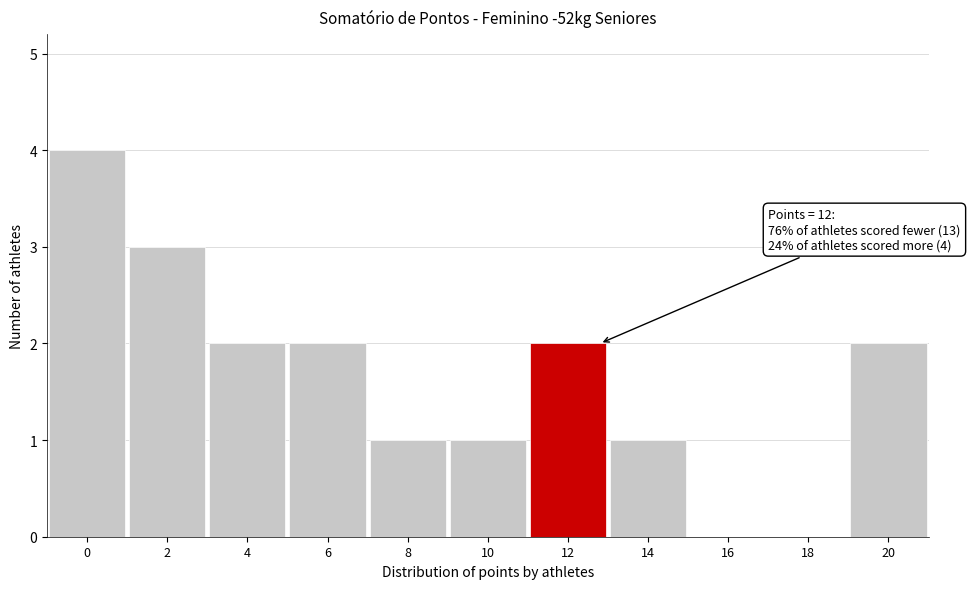

Reading left to right, list all the values displayed in this chart.

0=4	2=3	4=2	6=2	8=1	10=1	12=2	14=1	16=0	18=0	20=2